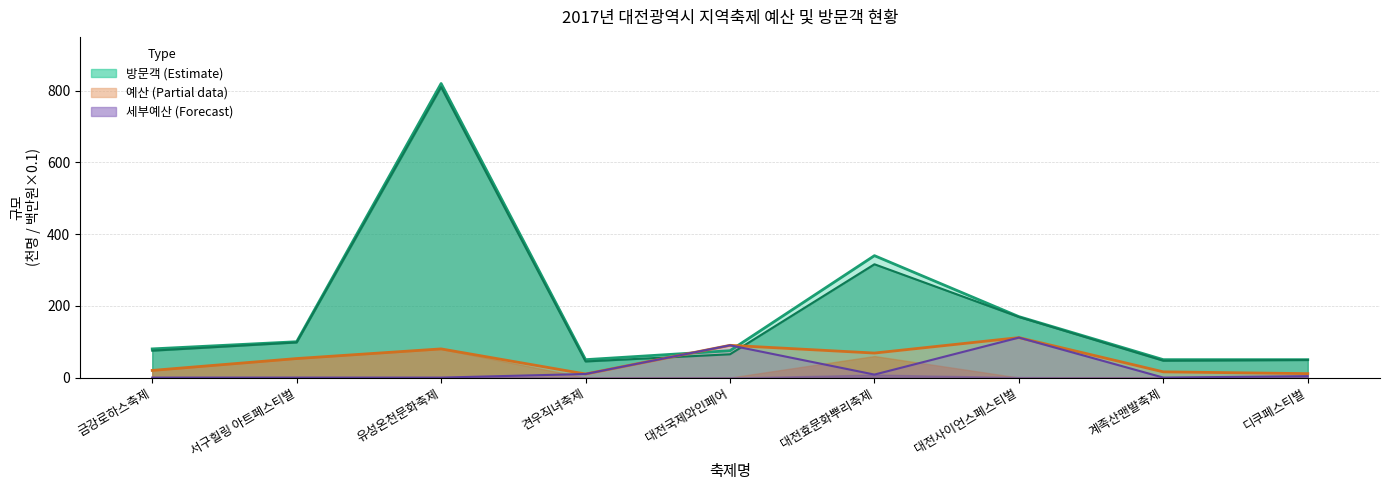

What is the value of the 합계(천명) point at the 3rd from the left?

820.0